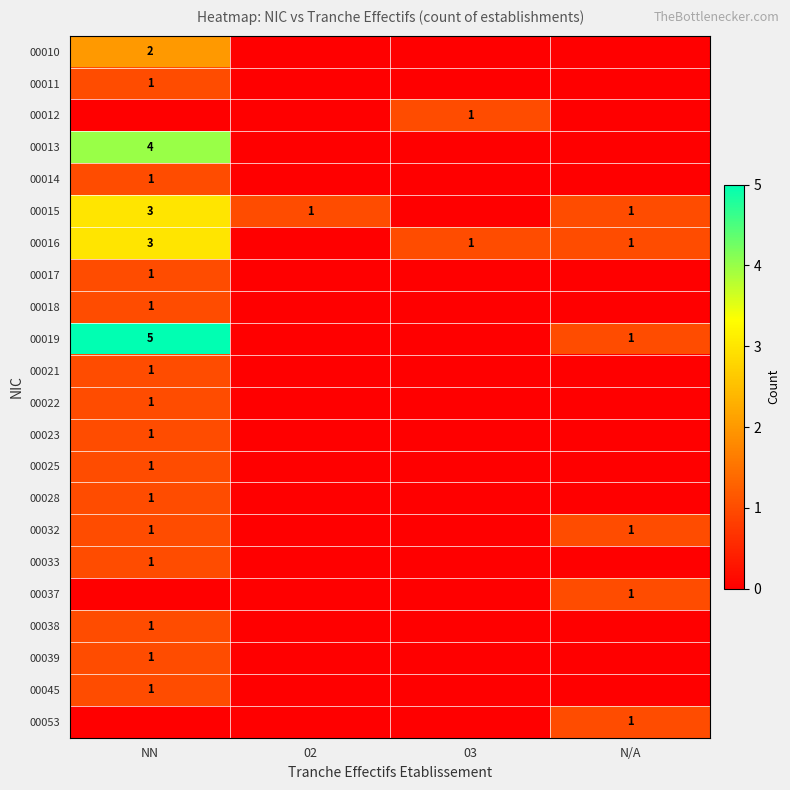

How many data points does each series have?

4